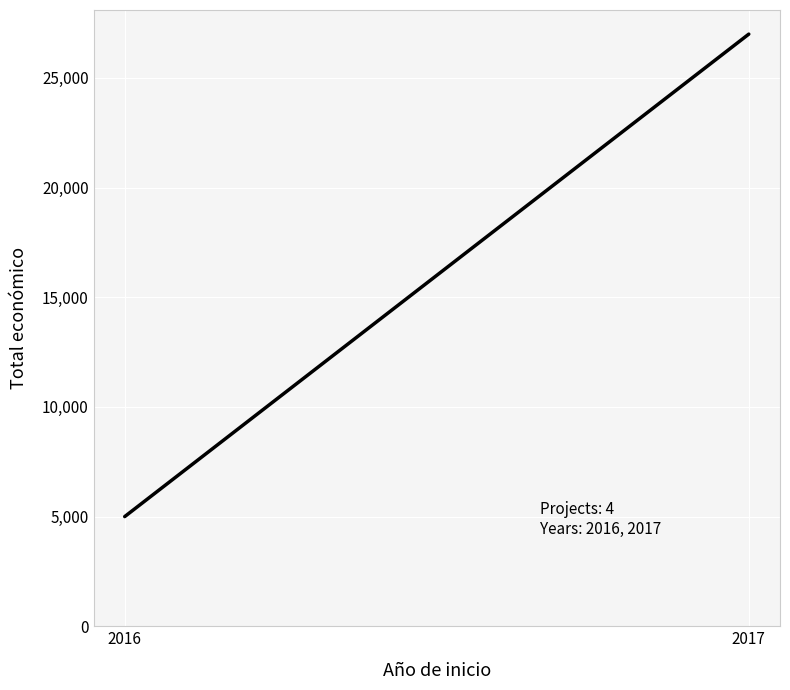

The value at 2017 is 35977.8. True or false?

False